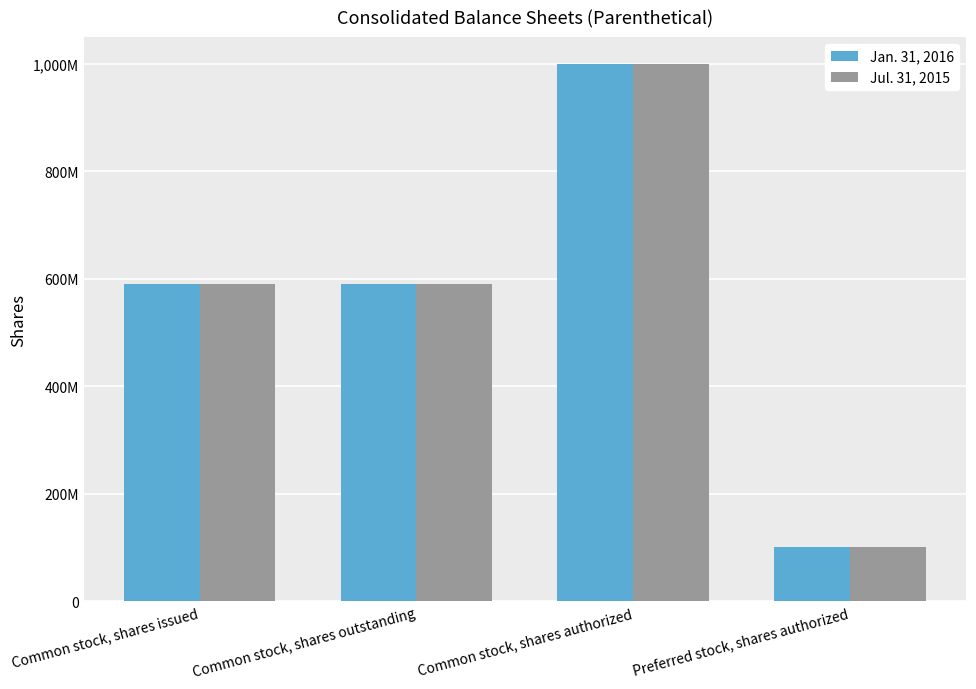

Where is Jul. 31, 2015 nearest to the value 550000000?

Common stock, shares issued